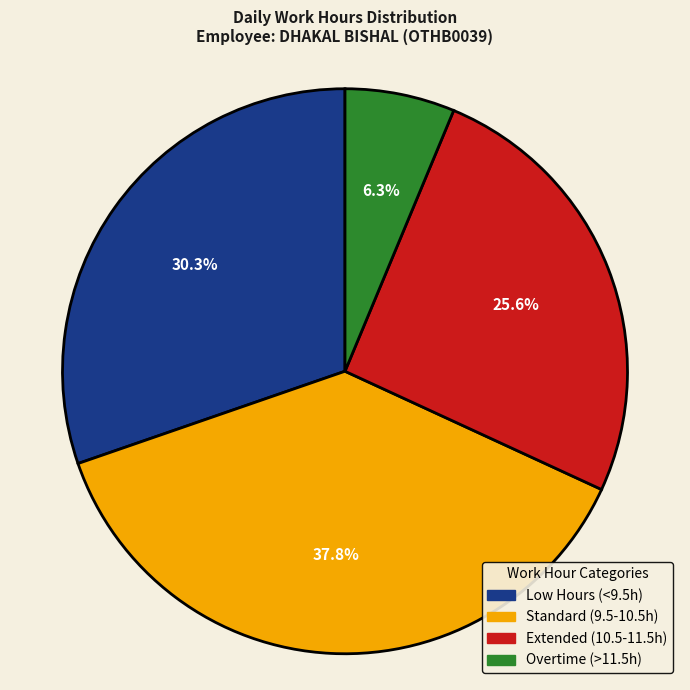

Is there any slice that represents more than half of the pie?

No